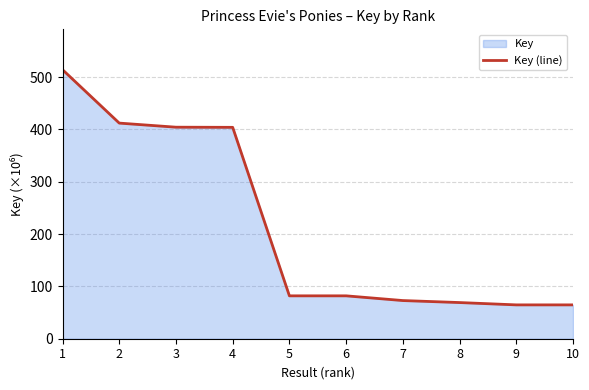

List the labels in order of value, smallest first.

10, 9, 8, 7, 6, 5, 4, 3, 2, 1